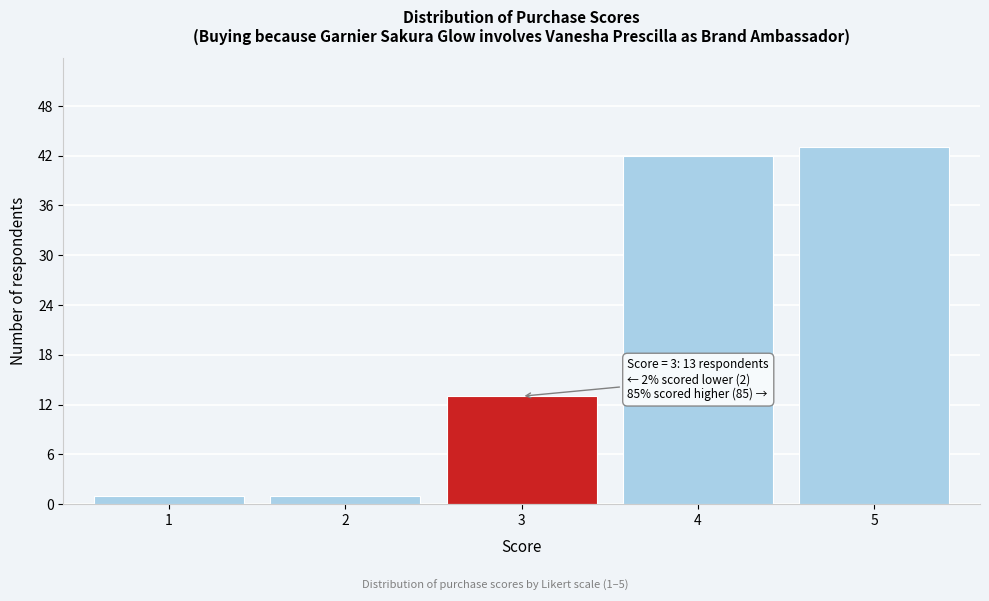

Reading left to right, list all the values displayed in this chart.

1	1	13	42	43